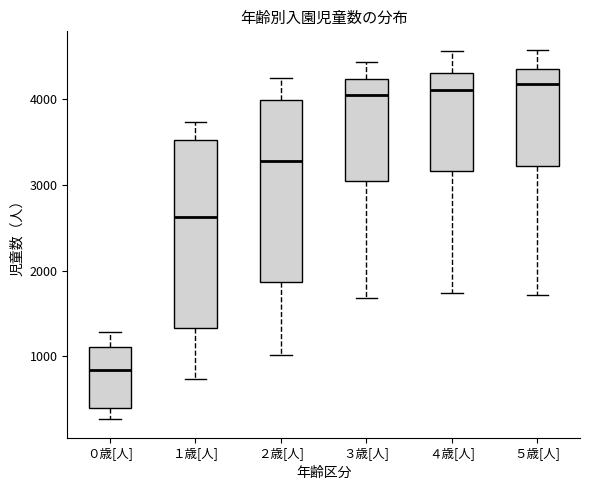

Reading left to right, transcribe this box plot: for each box, give where its median line is, the range the box spans, and where its two whiskers end, as read against the y-axis. The values are not printed on the chart, so give them approximately, as read against the axis.

０歳[人]: median 800, box 400 to 1100, whiskers 300 to 1300
１歳[人]: median 2600, box 1300 to 3500, whiskers 700 to 3700
２歳[人]: median 3300, box 1900 to 4000, whiskers 1000 to 4300
３歳[人]: median 4100, box 3100 to 4200, whiskers 1700 to 4400
４歳[人]: median 4100, box 3200 to 4300, whiskers 1700 to 4600
５歳[人]: median 4200, box 3200 to 4400, whiskers 1700 to 4600